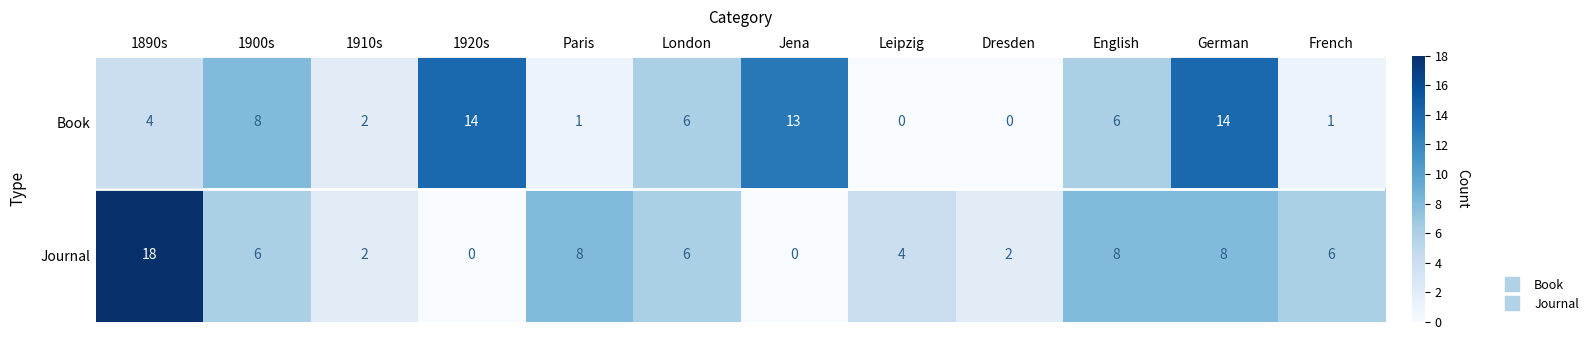

What value does the Book series have at German, to the nearest 5?

15